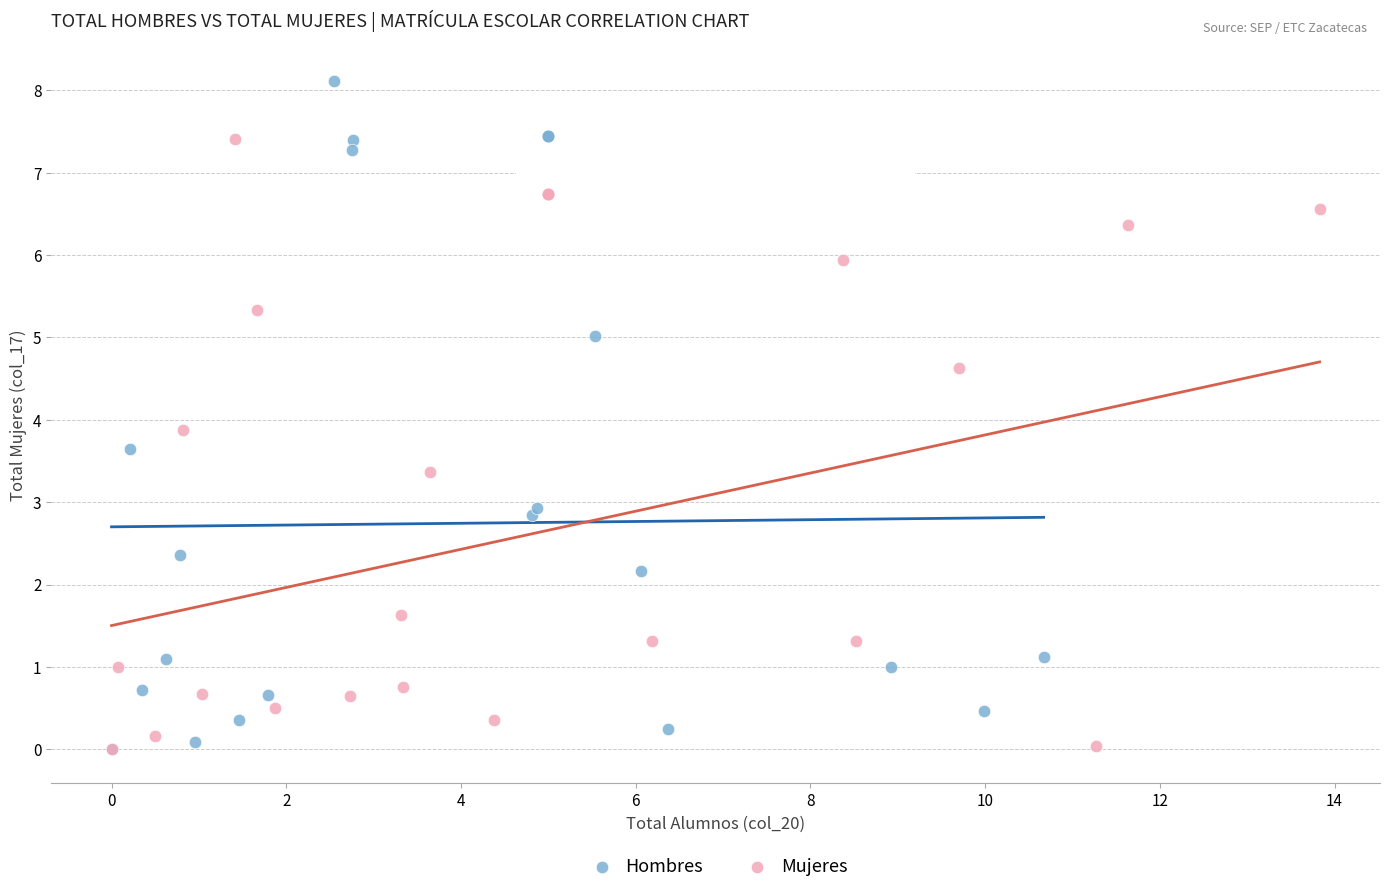

Which series has the widest spread of Y values?

Hombres